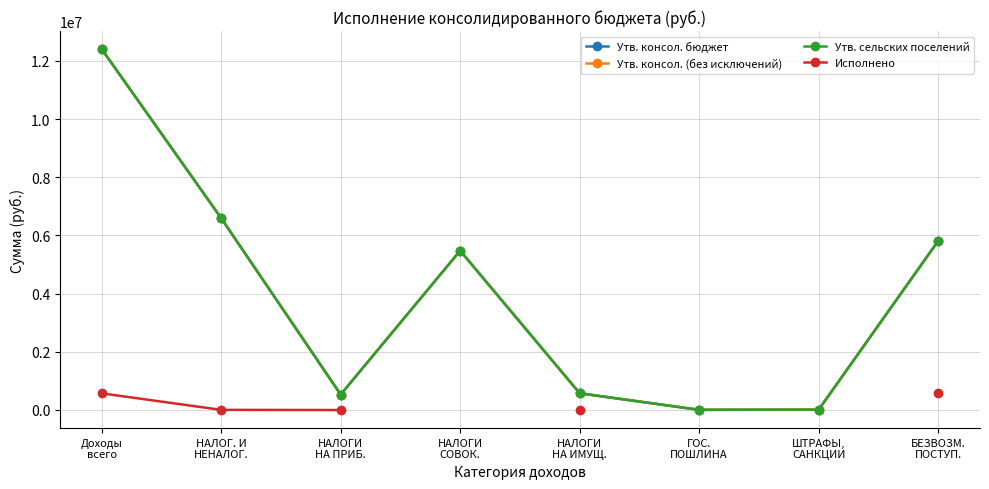

List the series in order of their peak value, lowest first.

Исполнено, Утв. консол. бюджет, Утв. консол. (без исключений), Утв. сельских поселений